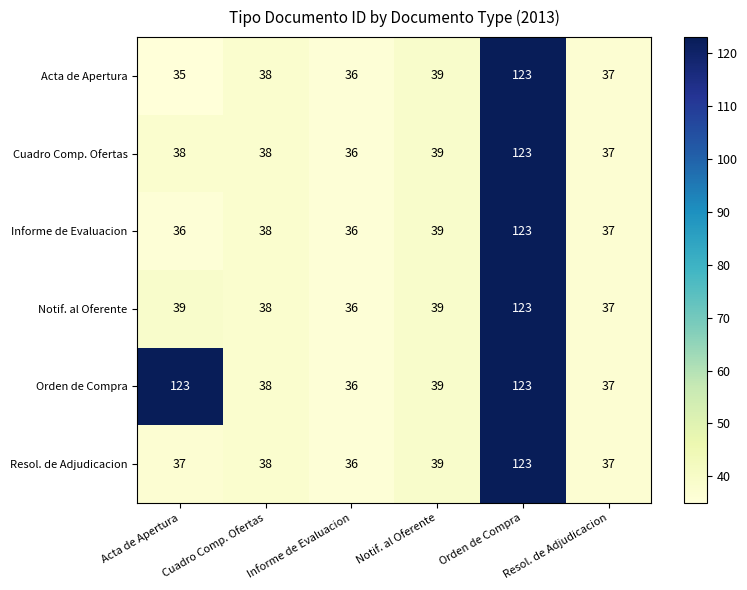

The value of Informe de Evaluacion at Resol. de Adjudicacion is 37. True or false?

True